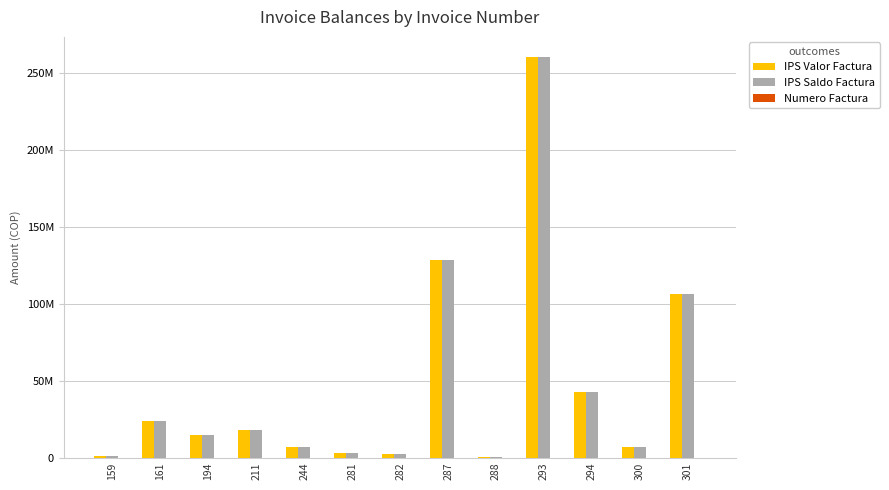

Does the chart contain stacked bars?

No